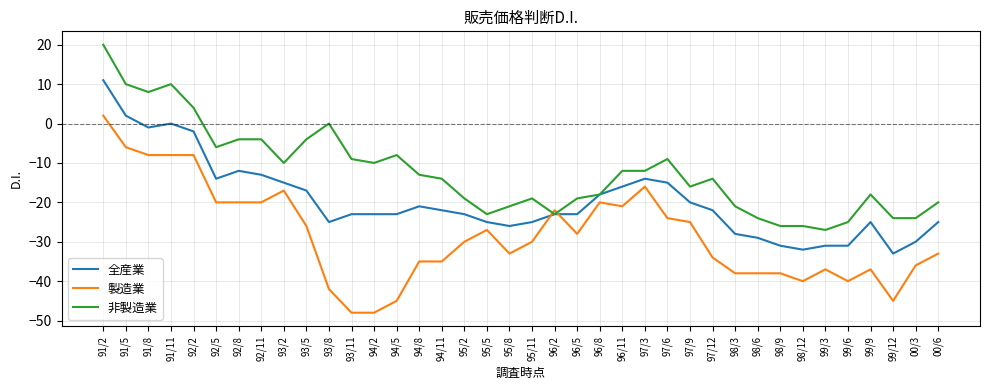

Reading left to right, extract all data points from this chart.

全産業: 91/2=11	91/5=2	91/8=-1	91/11=0	92/2=-2	92/5=-14	92/8=-12	92/11=-13	93/2=-15	93/5=-17	93/8=-25	93/11=-23	94/2=-23	94/5=-23	94/8=-21	94/11=-22	95/2=-23	95/5=-25	95/8=-26	95/11=-25	96/2=-23	96/5=-23	96/8=-18	96/11=-16	97/3=-14	97/6=-15	97/9=-20	97/12=-22	98/3=-28	98/6=-29	98/9=-31	98/12=-32	99/3=-31	99/6=-31	99/9=-25	99/12=-33	00/3=-30	00/6=-25
製造業: 91/2=2	91/5=-6	91/8=-8	91/11=-8	92/2=-8	92/5=-20	92/8=-20	92/11=-20	93/2=-17	93/5=-26	93/8=-42	93/11=-48	94/2=-48	94/5=-45	94/8=-35	94/11=-35	95/2=-30	95/5=-27	95/8=-33	95/11=-30	96/2=-22	96/5=-28	96/8=-20	96/11=-21	97/3=-16	97/6=-24	97/9=-25	97/12=-34	98/3=-38	98/6=-38	98/9=-38	98/12=-40	99/3=-37	99/6=-40	99/9=-37	99/12=-45	00/3=-36	00/6=-33
非製造業: 91/2=20	91/5=10	91/8=8	91/11=10	92/2=4	92/5=-6	92/8=-4	92/11=-4	93/2=-10	93/5=-4	93/8=0	93/11=-9	94/2=-10	94/5=-8	94/8=-13	94/11=-14	95/2=-19	95/5=-23	95/8=-21	95/11=-19	96/2=-23	96/5=-19	96/8=-18	96/11=-12	97/3=-12	97/6=-9	97/9=-16	97/12=-14	98/3=-21	98/6=-24	98/9=-26	98/12=-26	99/3=-27	99/6=-25	99/9=-18	99/12=-24	00/3=-24	00/6=-20